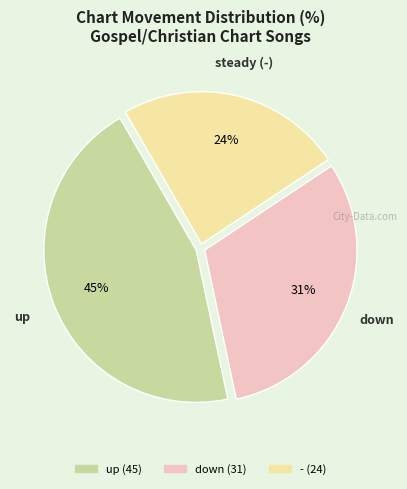

How many segments does this pie chart have?

3